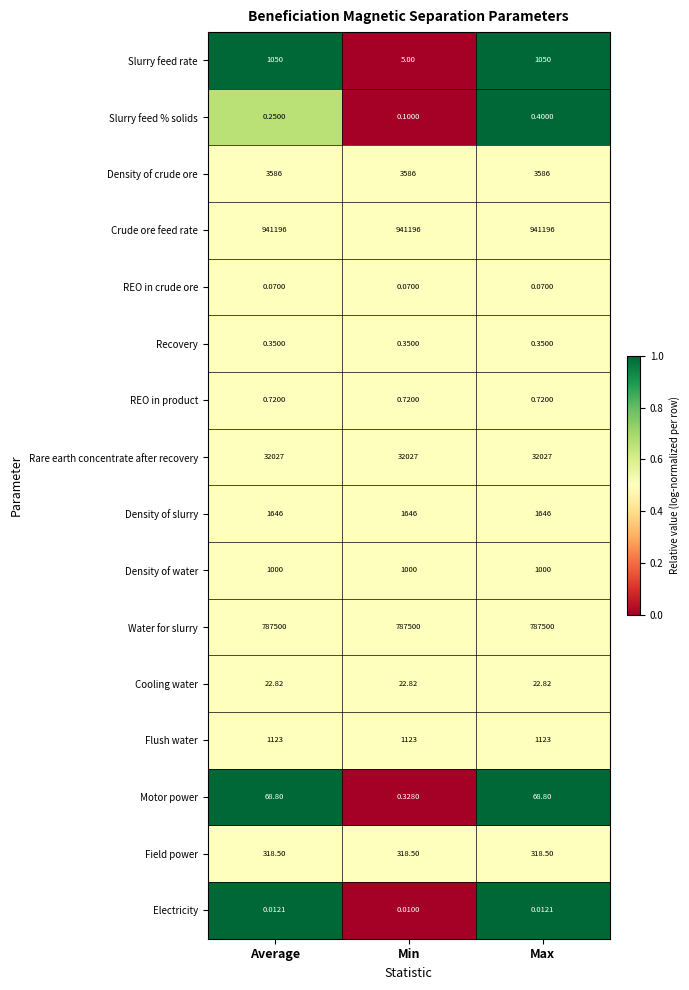

At which category is the sum across all series the highest?

Max